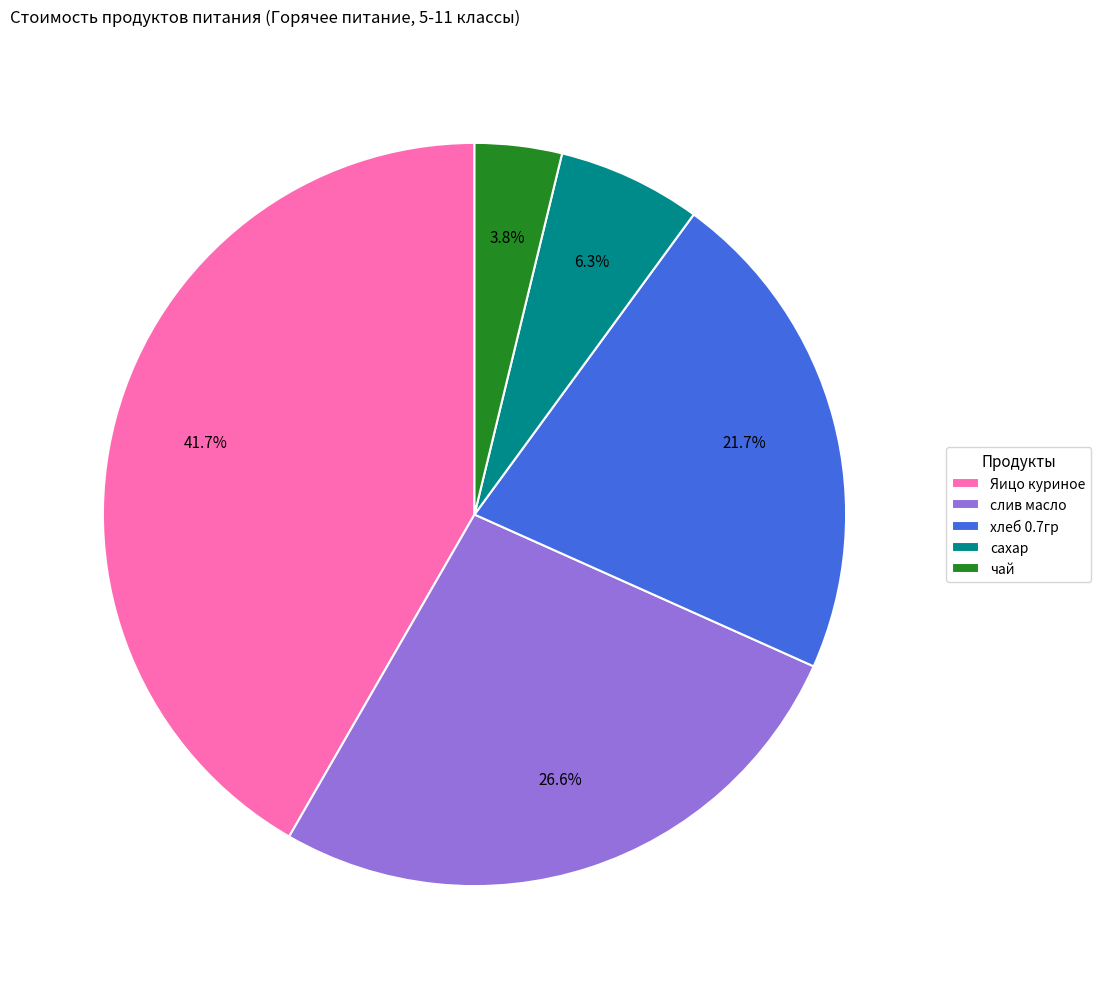

To the nearest percent, what is the average slice percentage?

20%